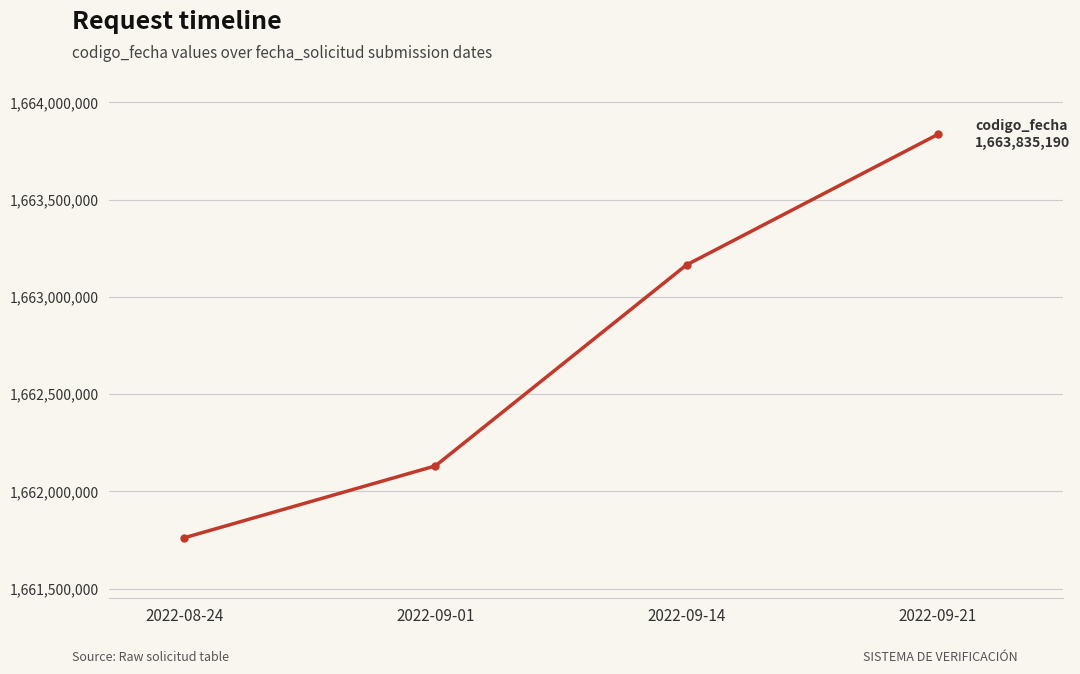

How many lines are shown in the chart?

1